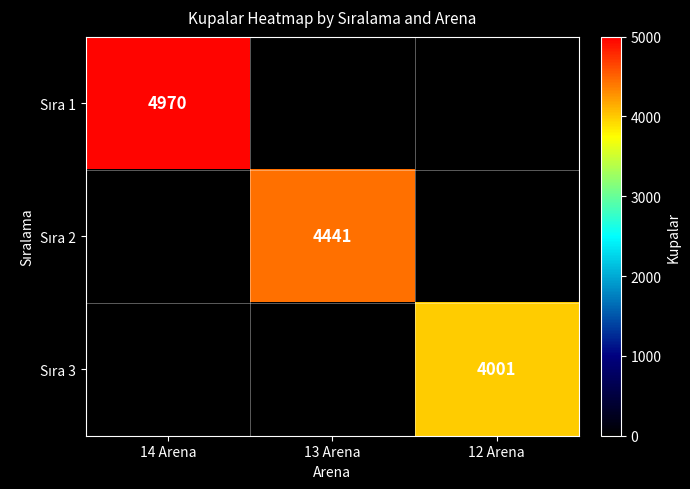

Which series has the largest total across all categories?

Sıra 1